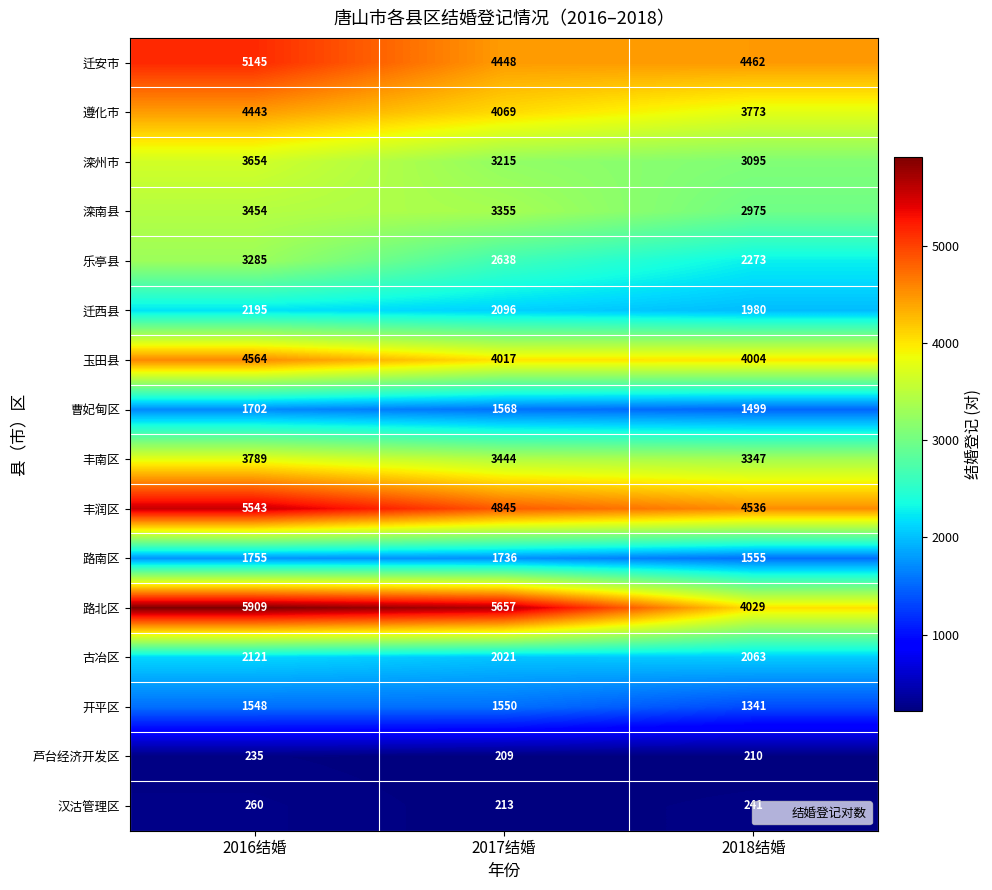

Where is 乐亭县 nearest to the value 2779?

2017结婚